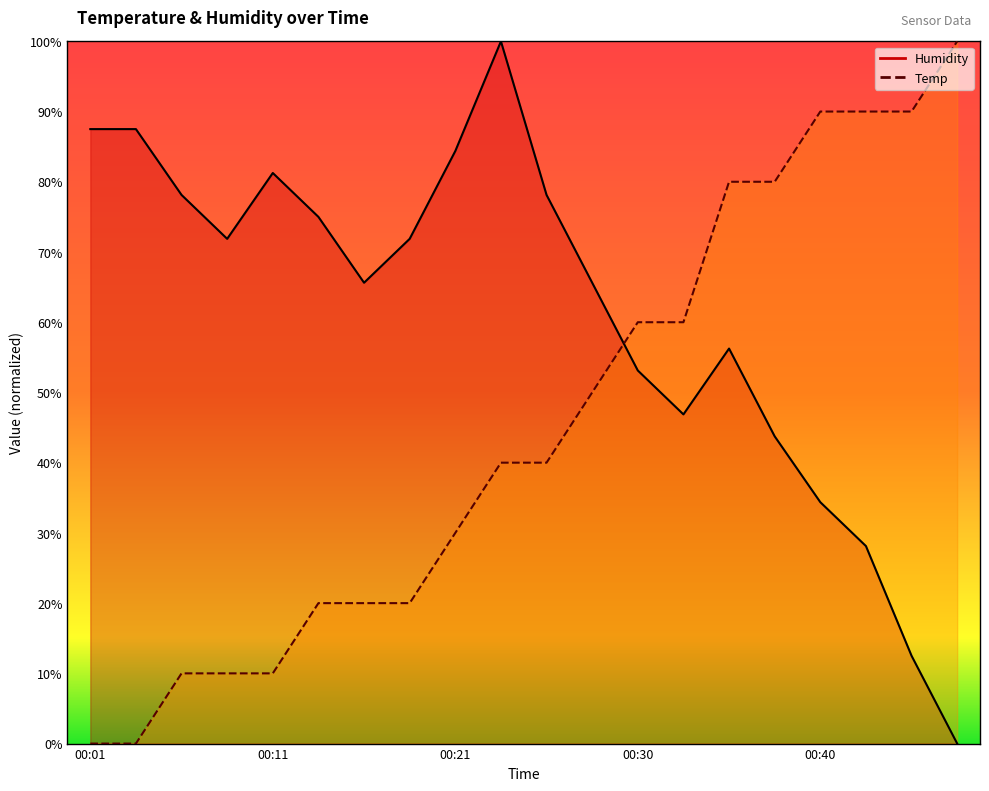

True or false: Temp and Humidity cross at least once.

True